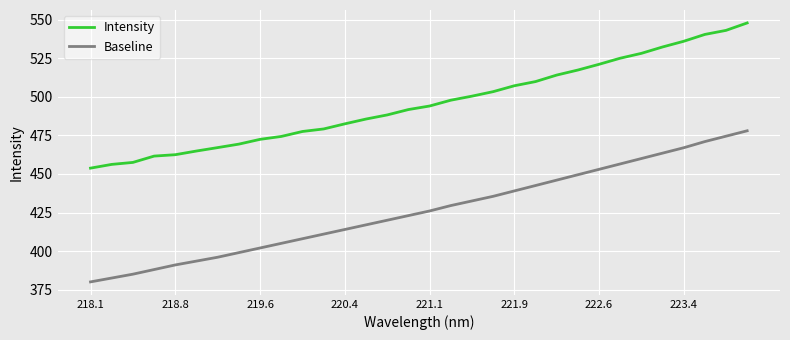

True or false: Baseline and Intensity cross at least once.

False